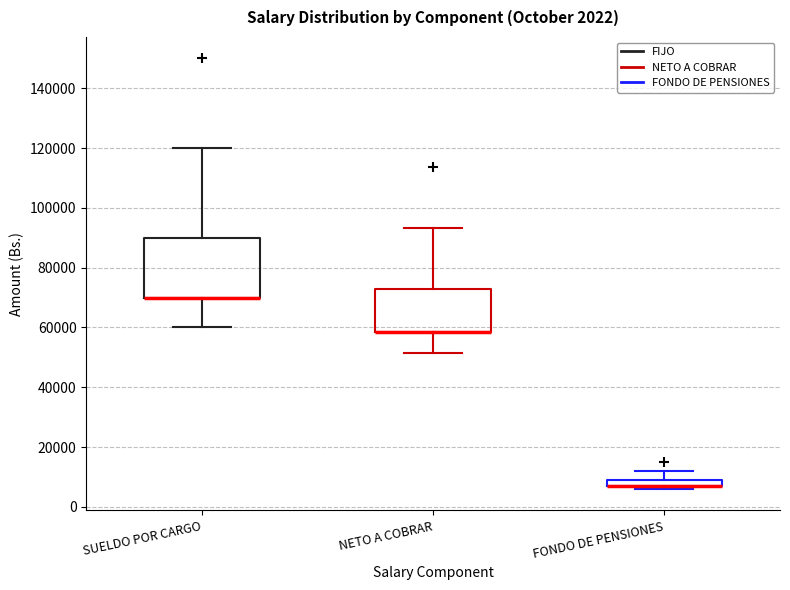

Comparing the boxes themselves (not the whiskers), which one is the tallest?

SUELDO POR CARGO